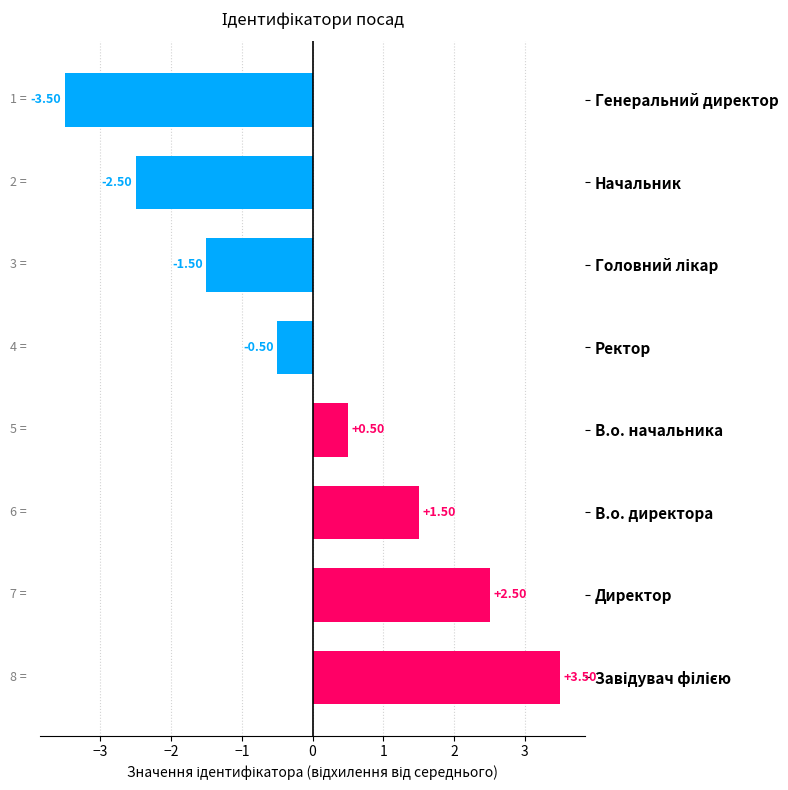

What is the change in value from Начальник to Генеральний директор?

-1.0